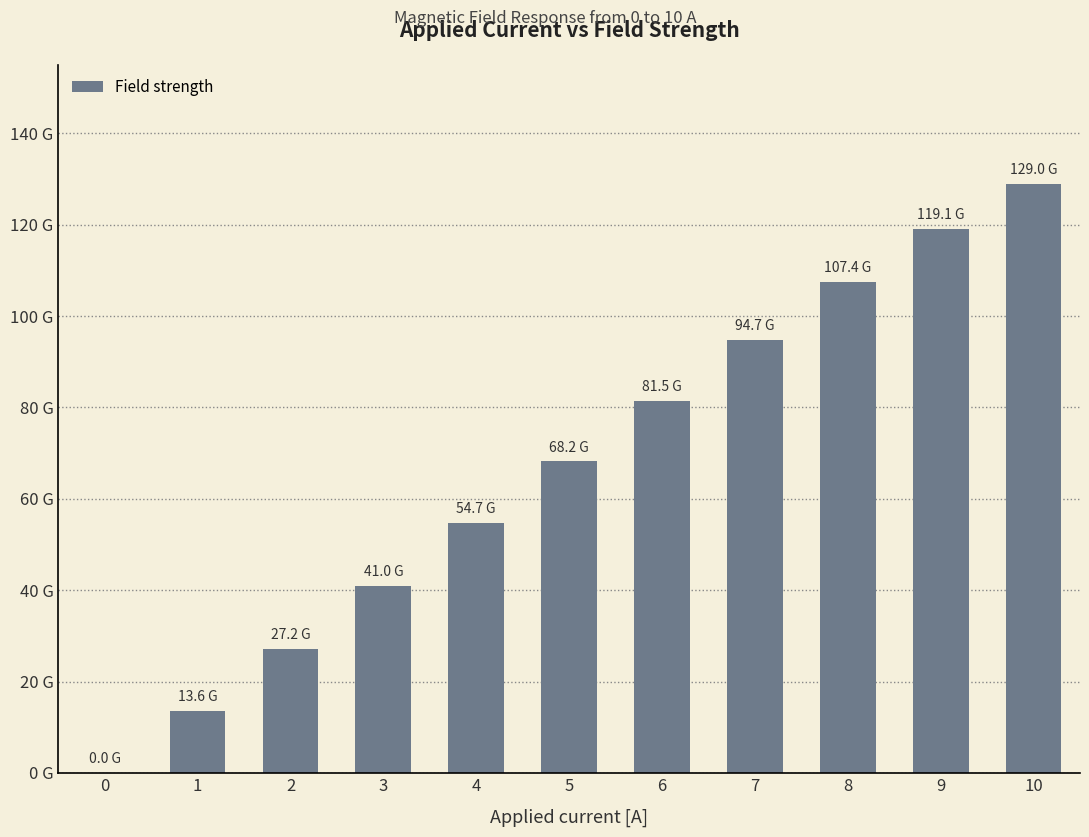

Between 1 and 5, which is larger?

5